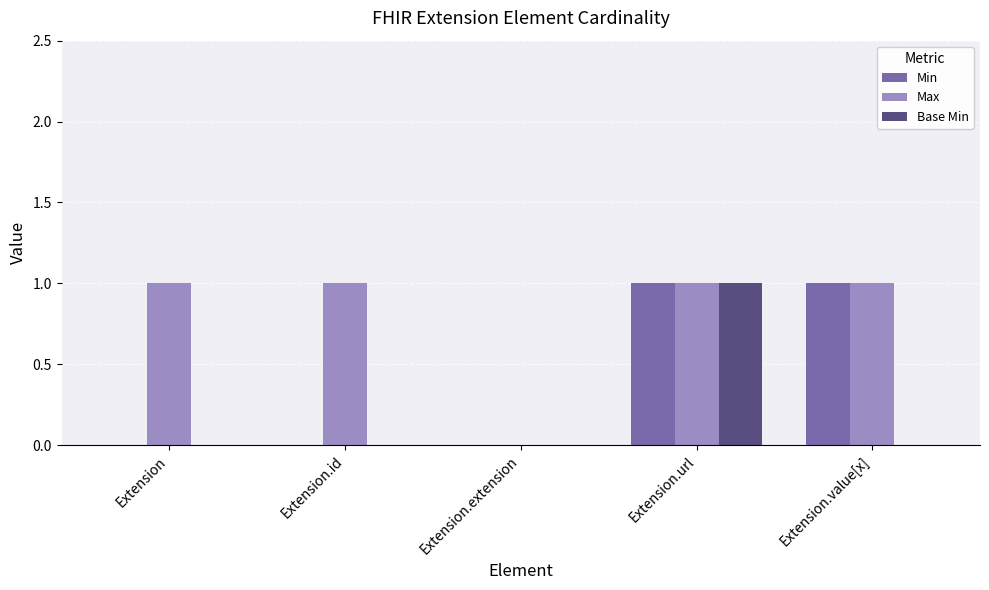

What is the sum of all Max values?

4